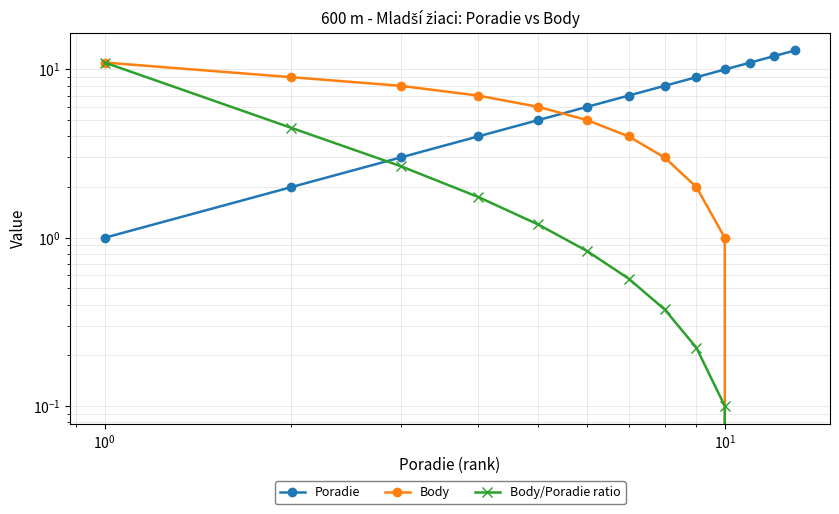

List the series in order of their peak value, lowest first.

Body, Body/Poradie ratio, Poradie